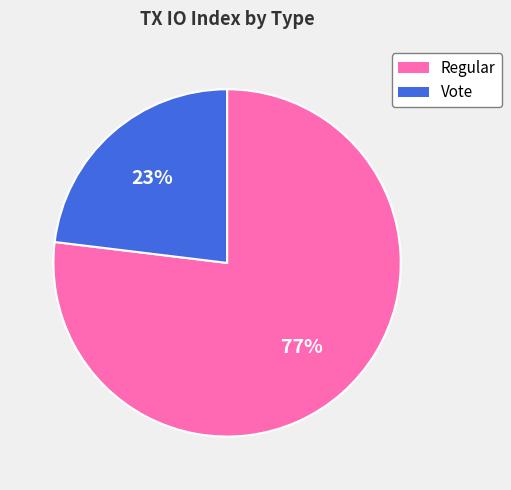

To the nearest percent, what is the difference between the Vote and Regular slice percentages?

54%